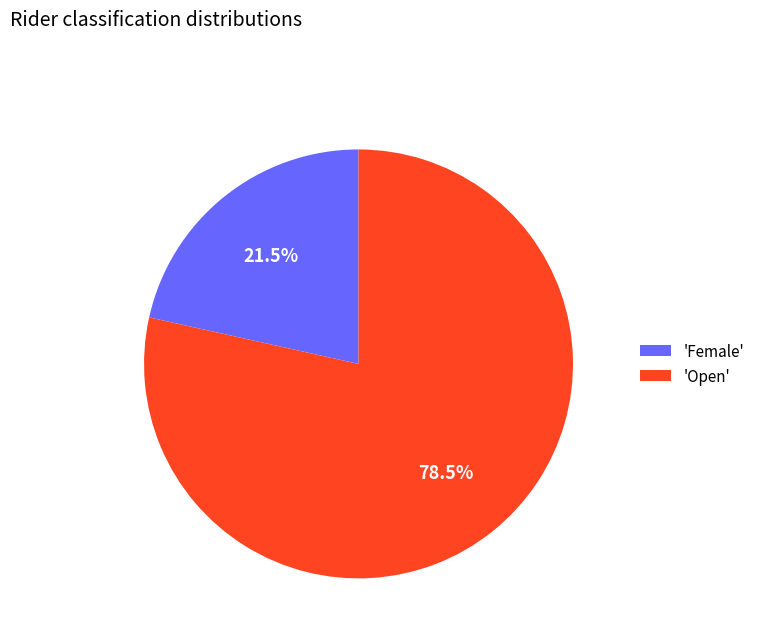

What is the majority slice?

'Open'